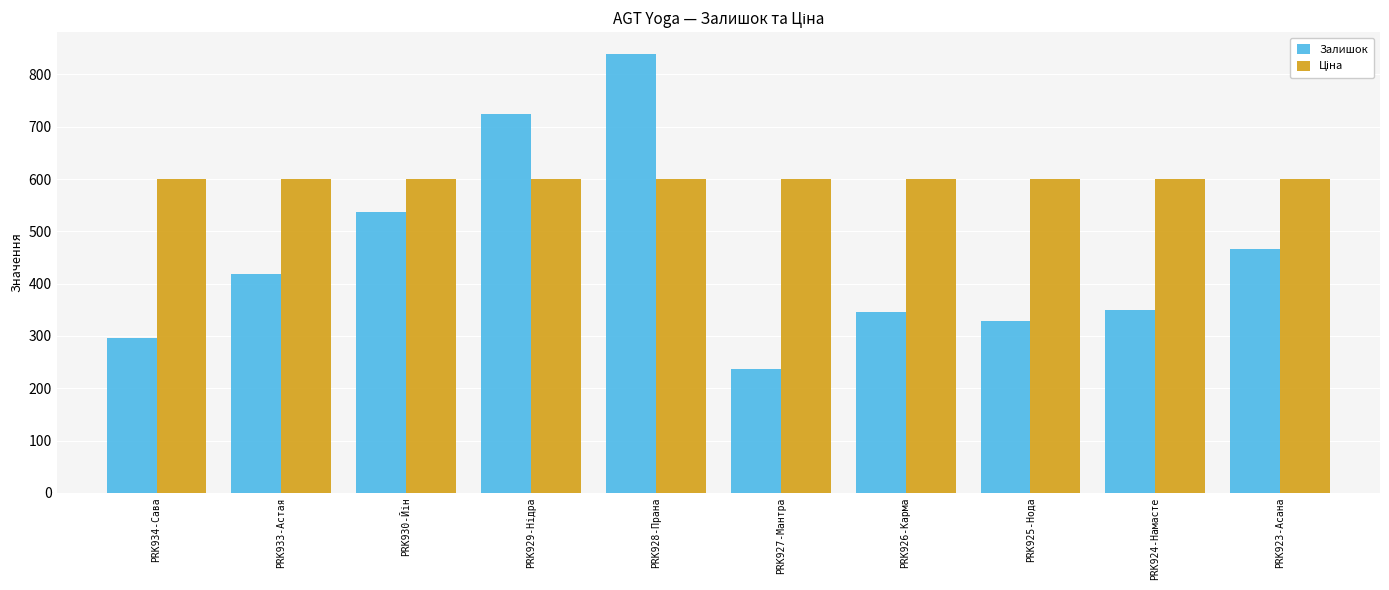

At which category is the sum across all series the highest?

PRK928-Прана